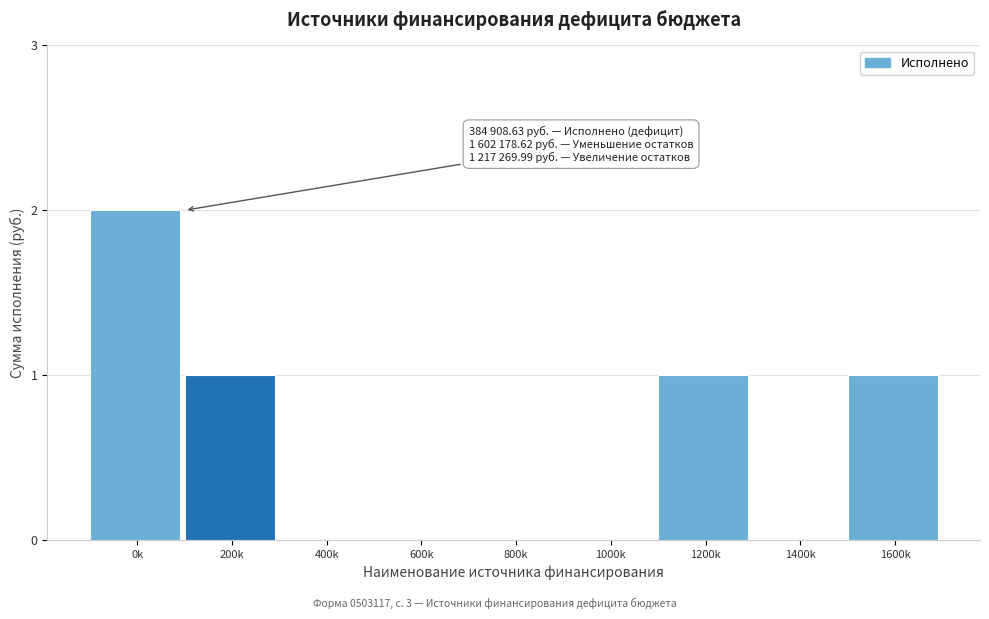

Which label corresponds to the largest value in the chart?

0k